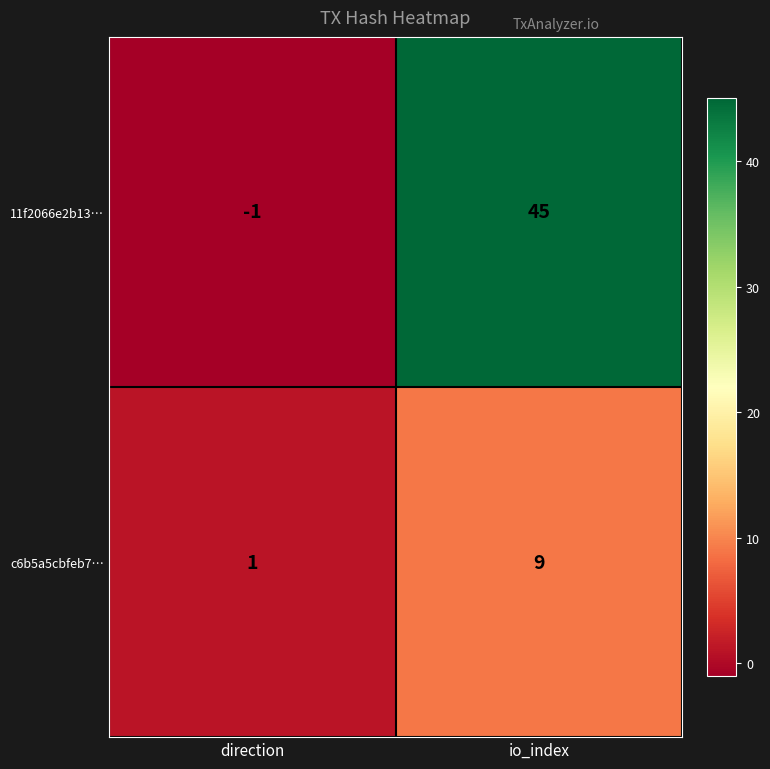

What is the difference between the maximum and minimum values in the 11f2066e2b13… series?

46